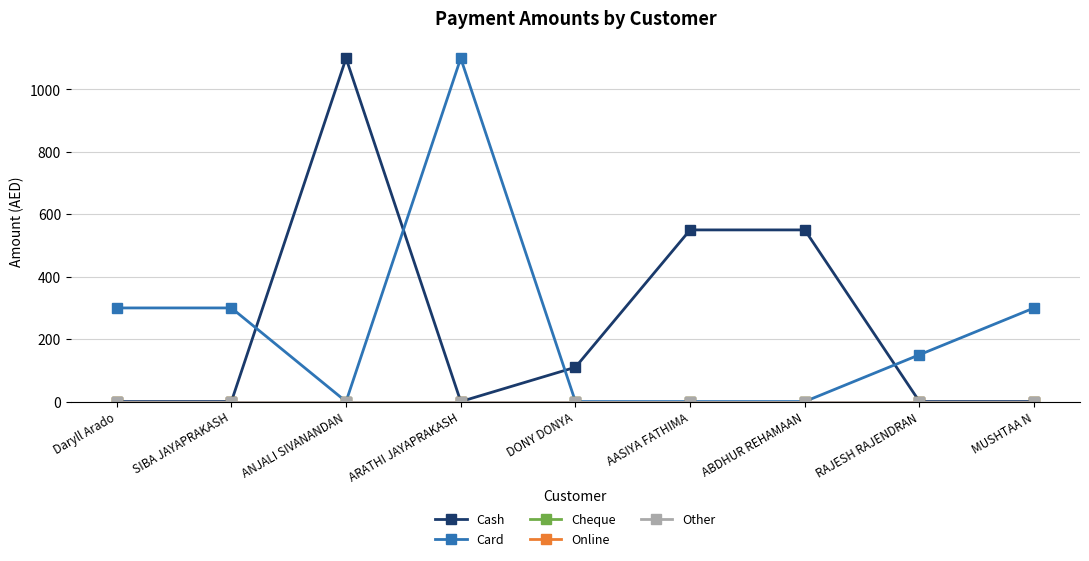

The value of Card at MUSHTAA N is 300. True or false?

True